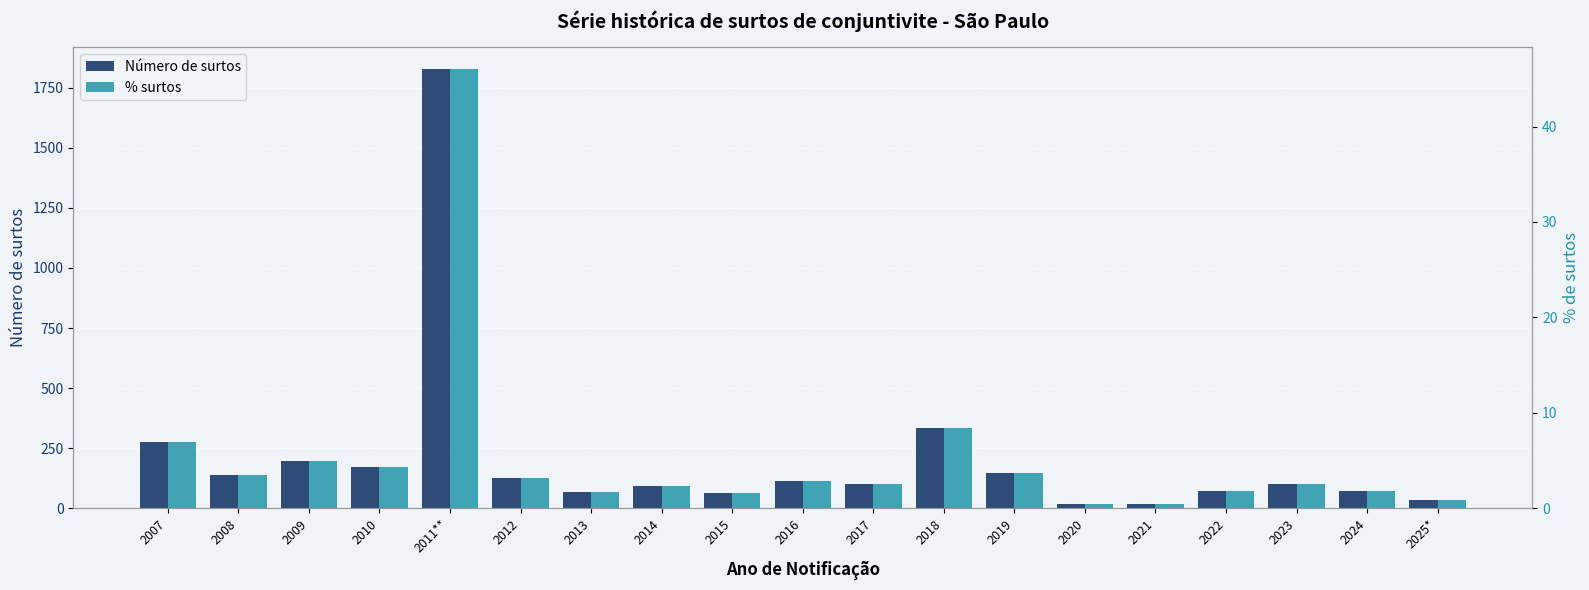

At which category does the chart reach its minimum across all series?

2020